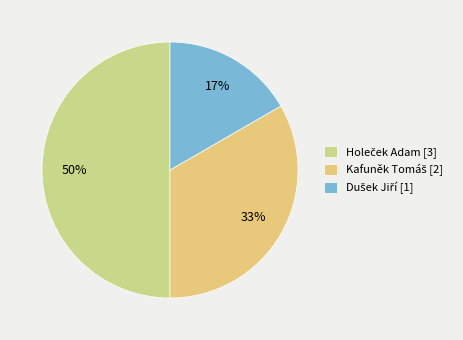

Count the number of slices in the pie.

3